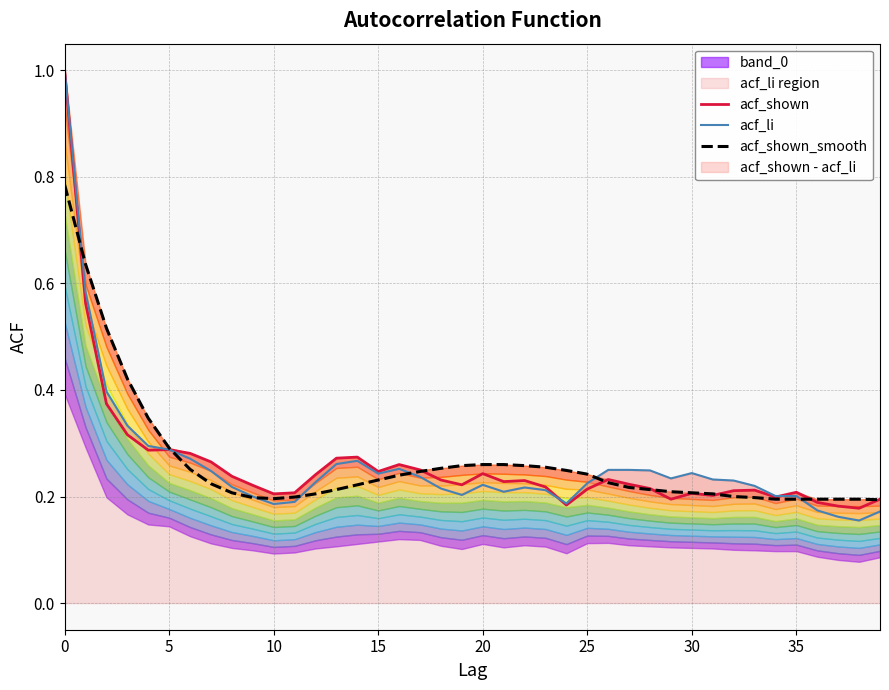

What is the average value of the acf_shown series?

0.3